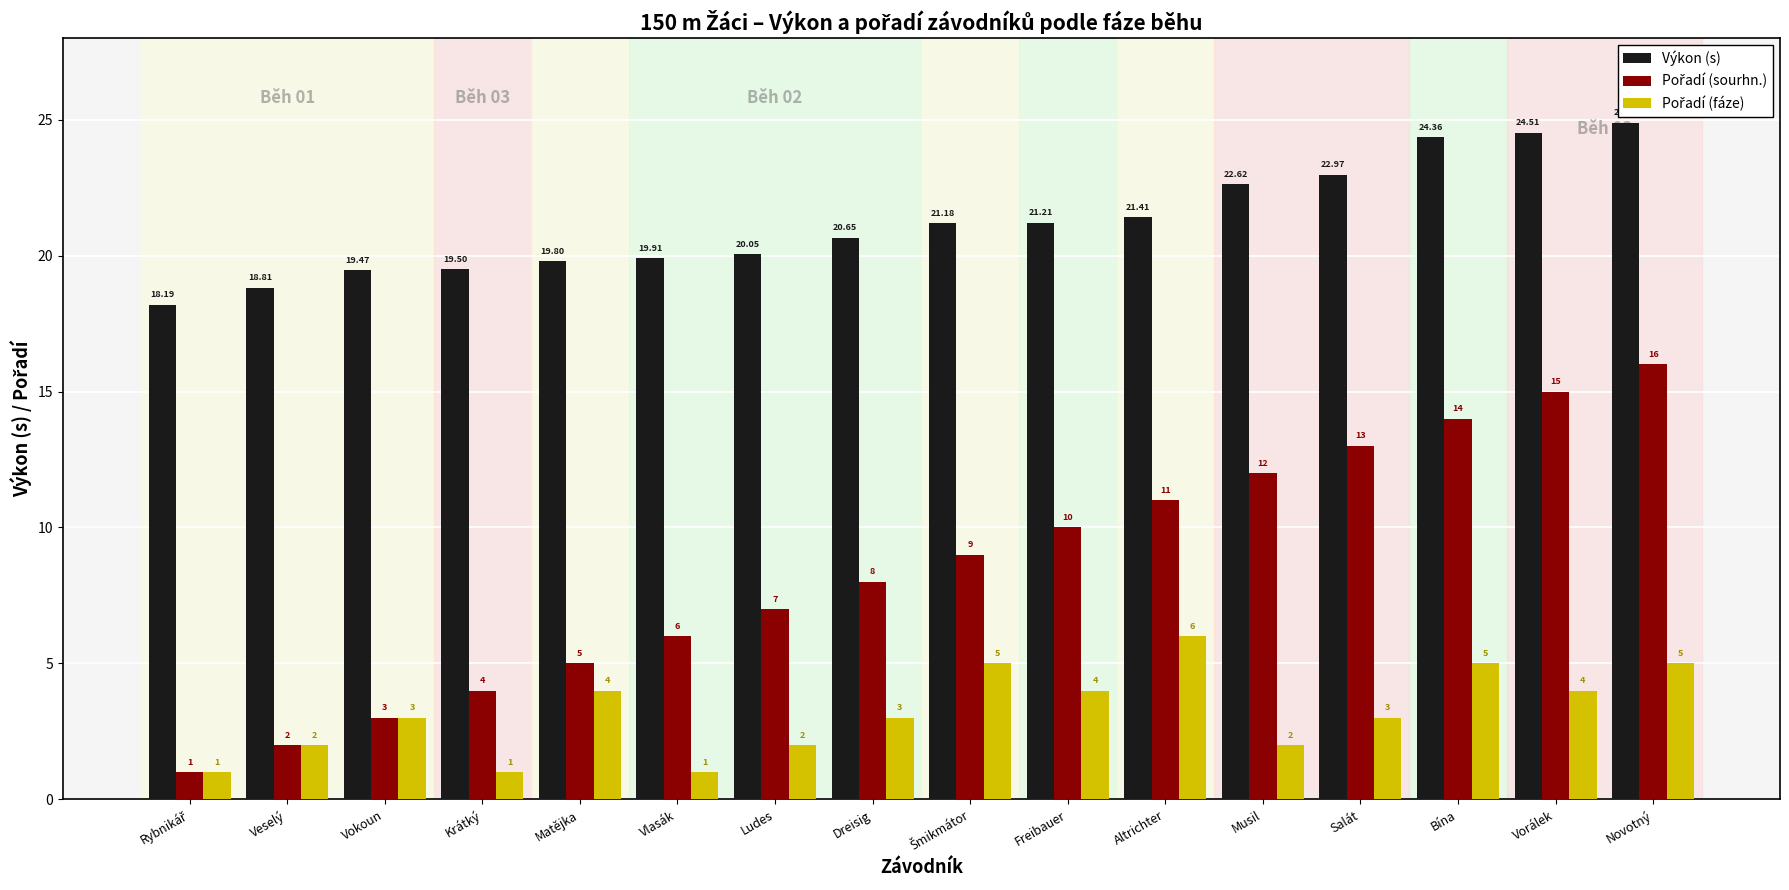

At how many categories does at least one series exceed 13?

16